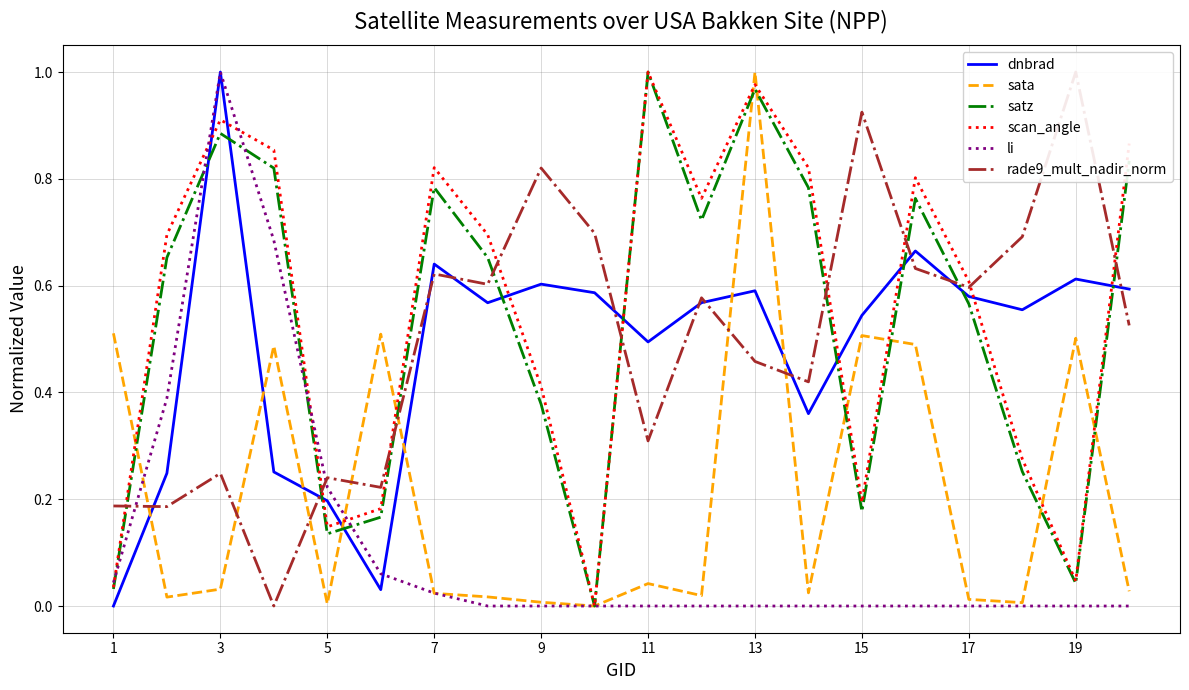

Which series has the largest range (max minus min)?

dnbrad